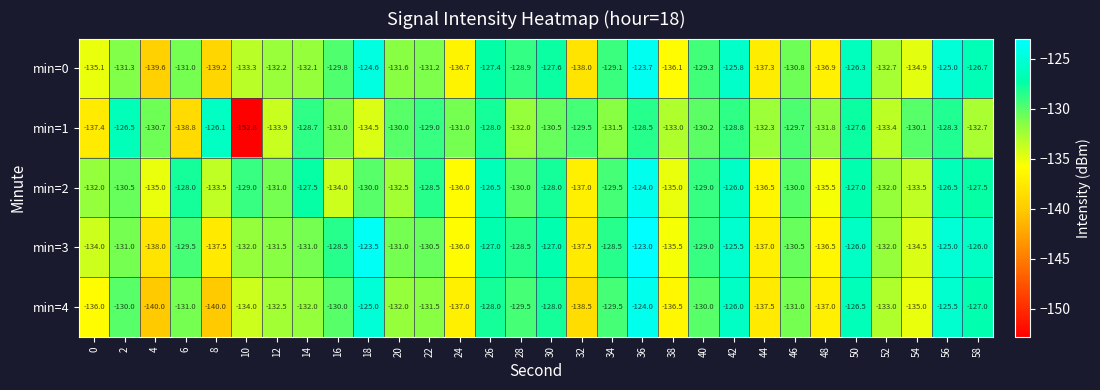

Is it true that min=0 equals -133.3 at 10?

True